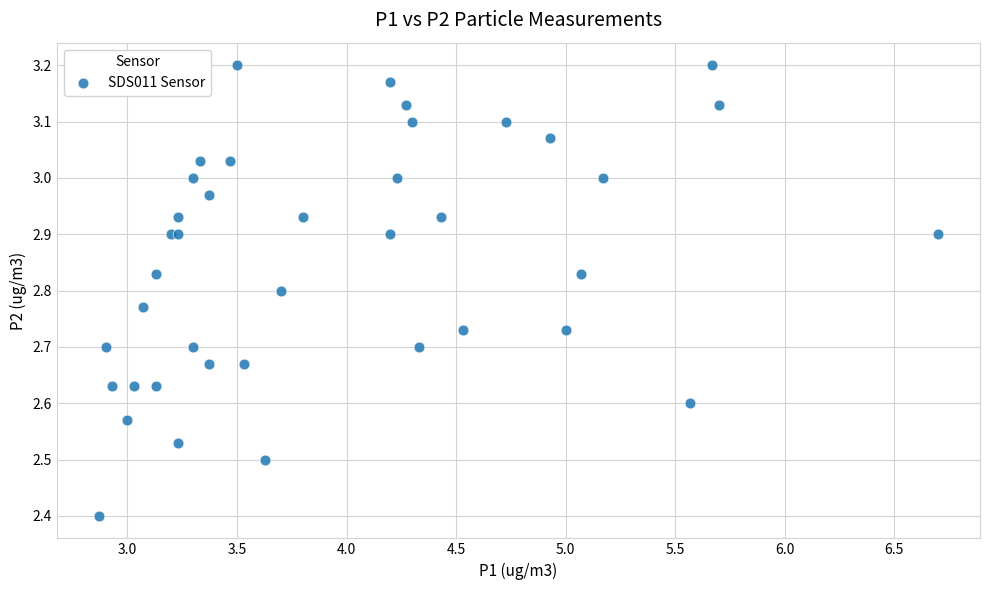

What Y value in the scatter plot is closest to 2?

2.4